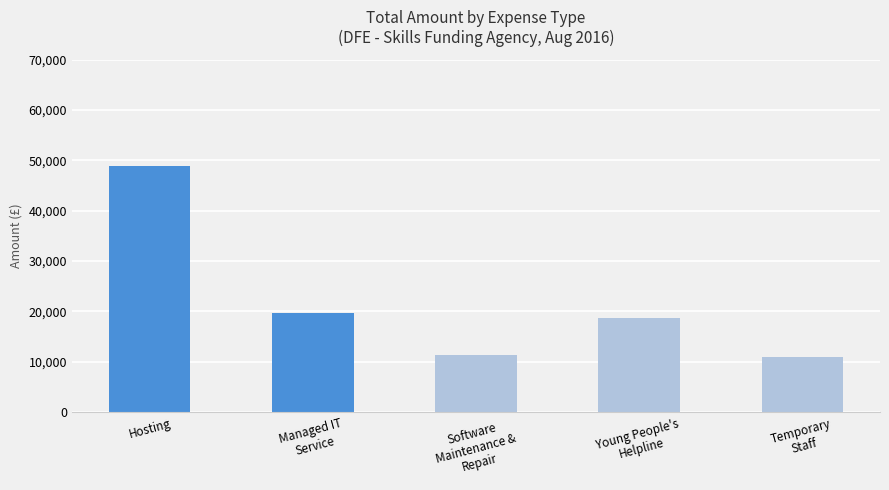

What is the difference between the maximum and minimum values?

37915.2